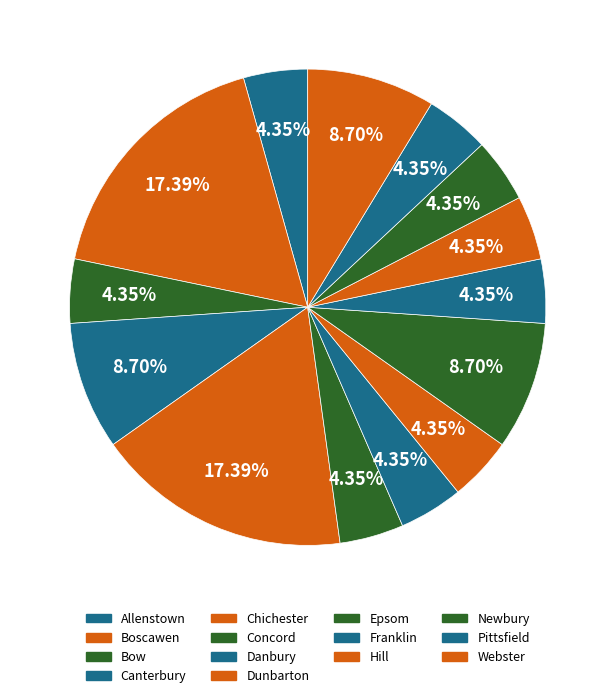

Is it true that Epsom is 17% of the pie?

False